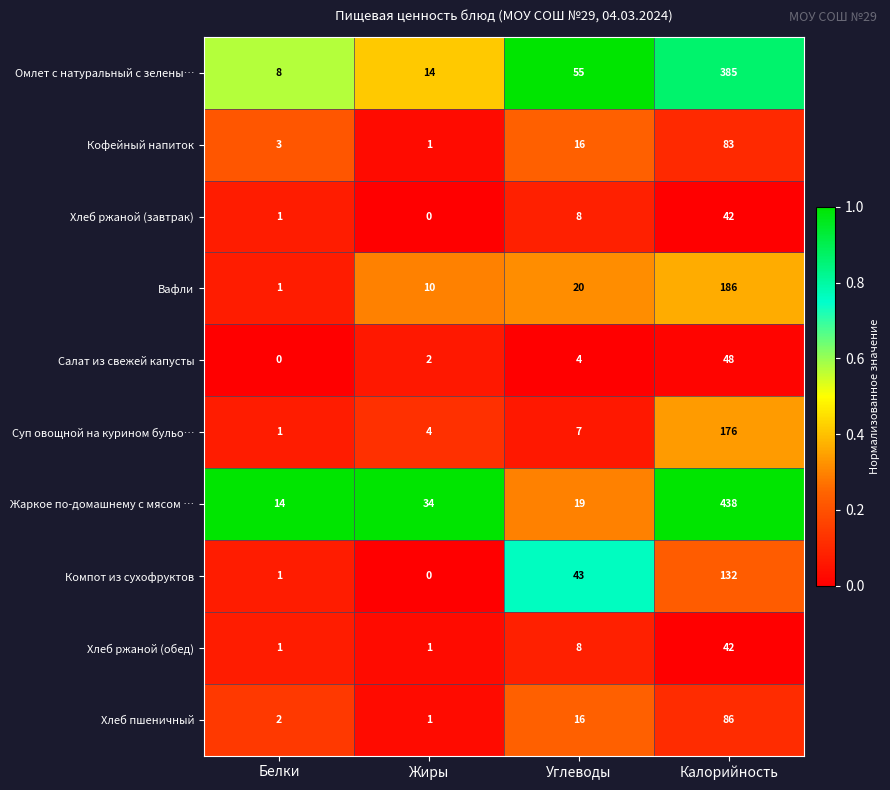

Which series has the widest spread of values?

Жаркое по-домашнему с мясом …